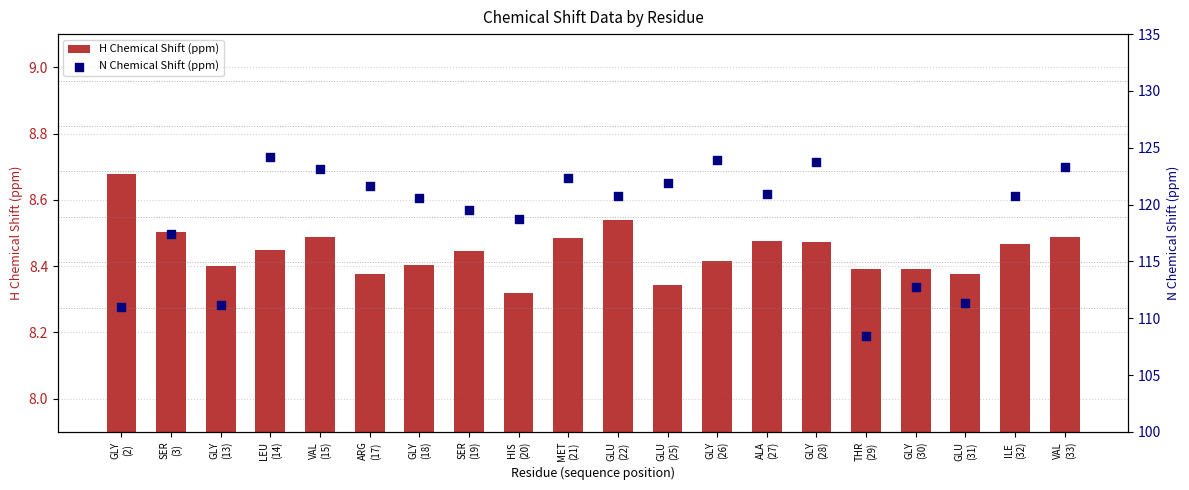

At how many categories does at least one series exceed 82?

20